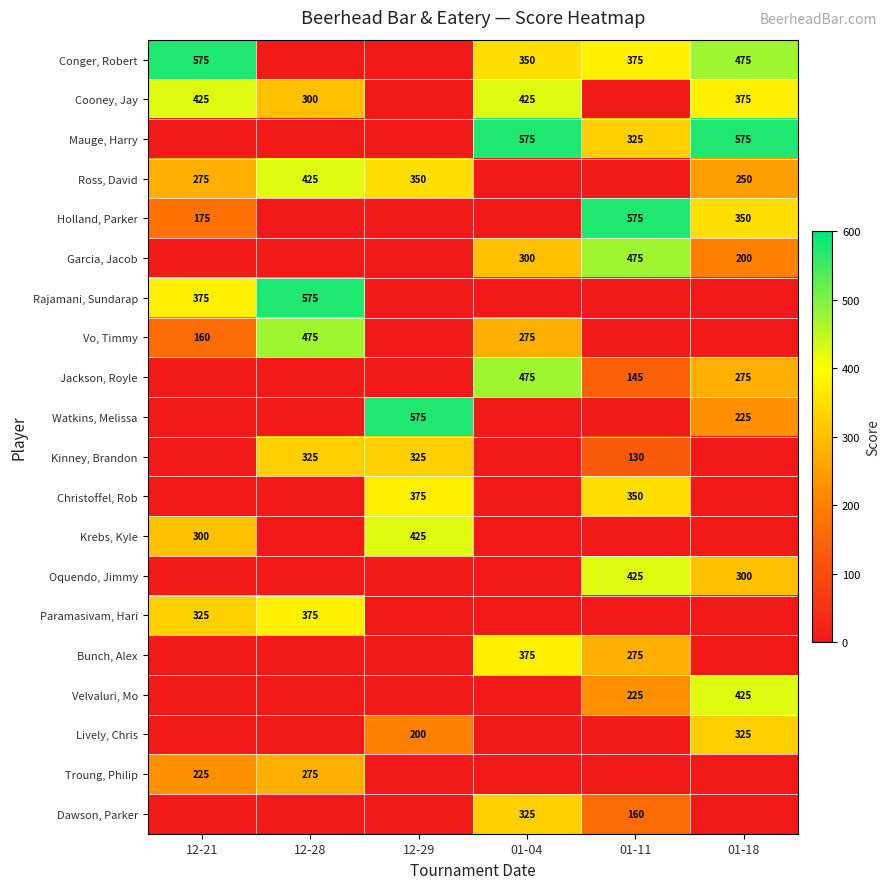

The Vo, Timmy series shows 475 at 12-28. True or false?

True